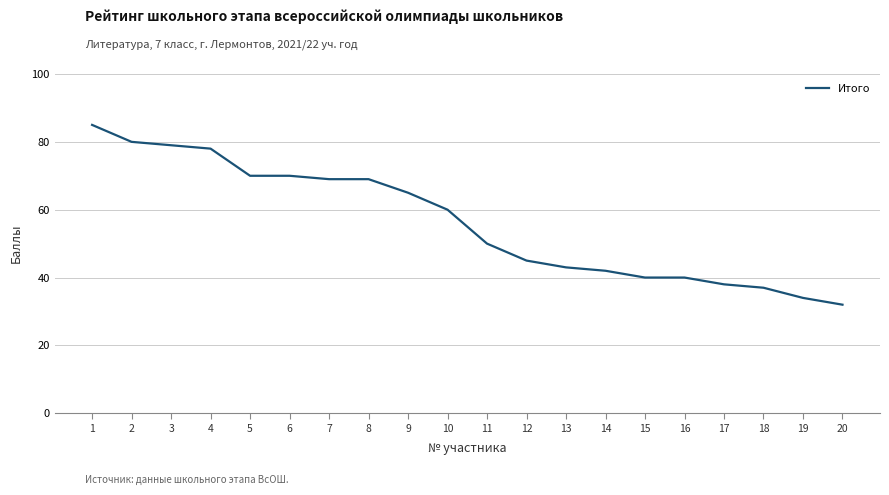

Reading right to left, list all the values displayed in this chart.

32	34	37	38	40	40	42	43	45	50	60	65	69	69	70	70	78	79	80	85